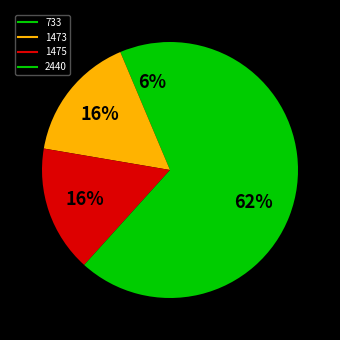

To the nearest percent, what portion does 1473 represent?

16%